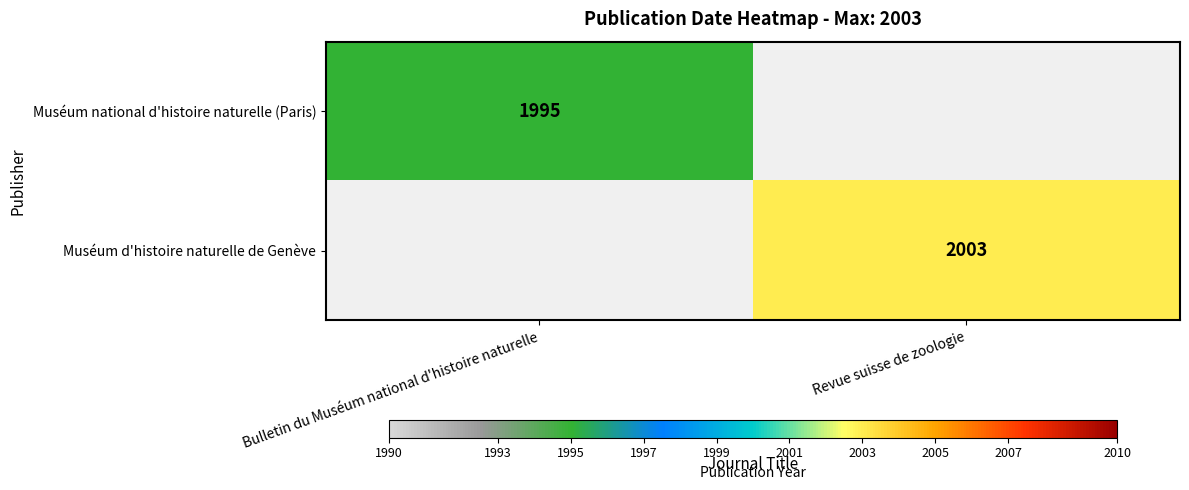

True or false: Muséum national d'histoire naturelle (Paris) has a value of 3193 at Bulletin du Muséum national d'histoire naturelle.

False